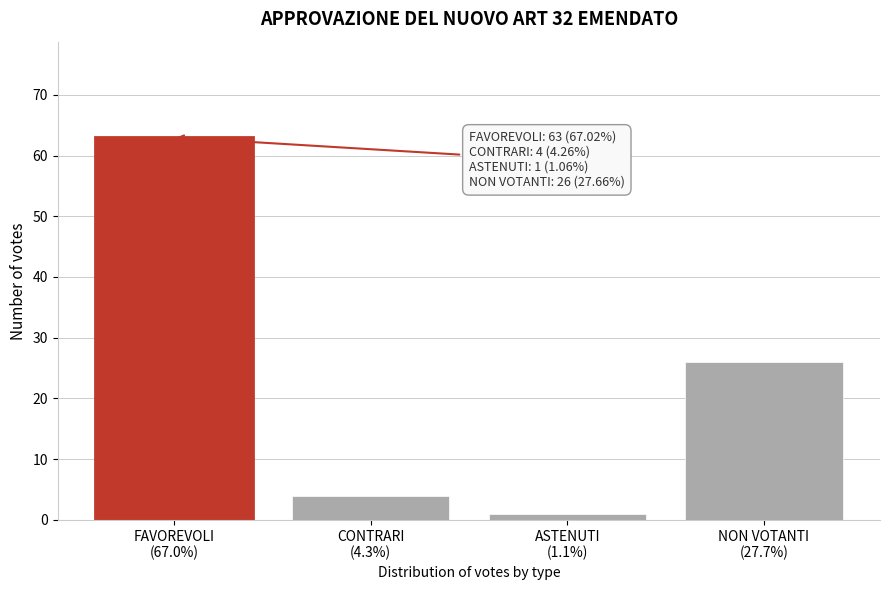

Reading left to right, transcribe all the data shown in this chart.

63	4	1	26